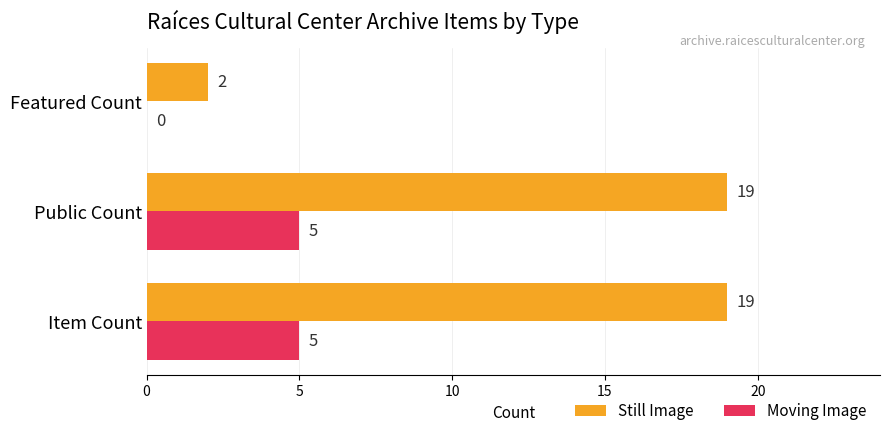

What is the sum of all Still Image values?

40